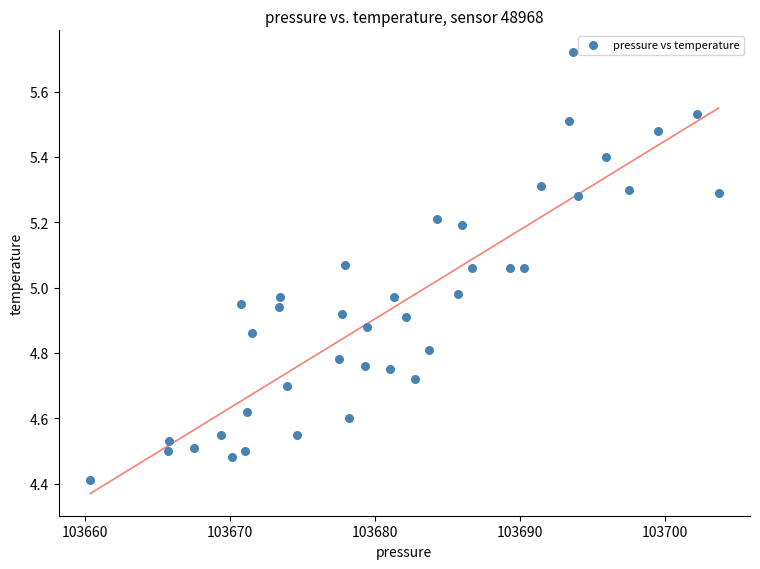

What is the range of X values (max minus min)?

43.3